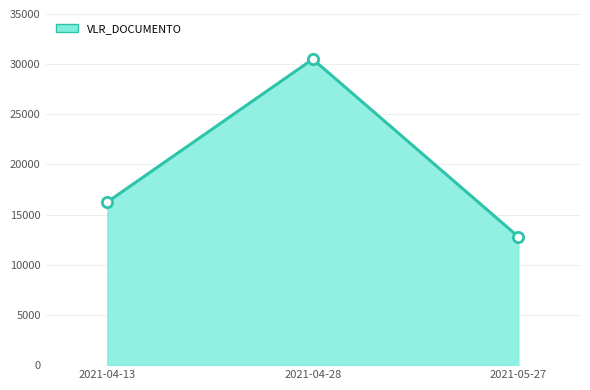

Approximately how many times larger is the value at 2021-04-13 compared to 2021-04-28?

0.5